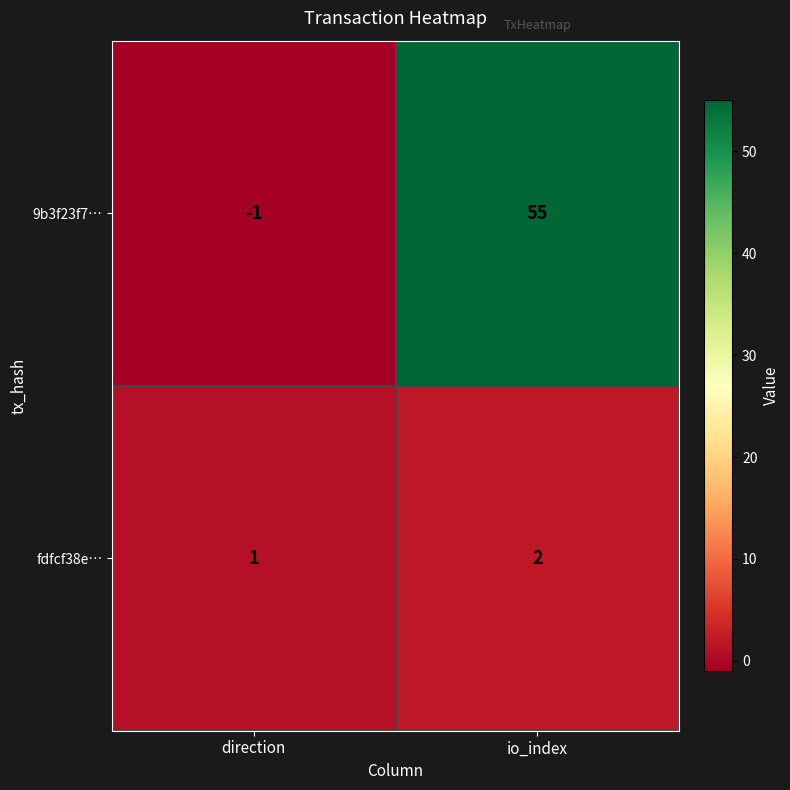

At which category is the sum across all series the highest?

io_index